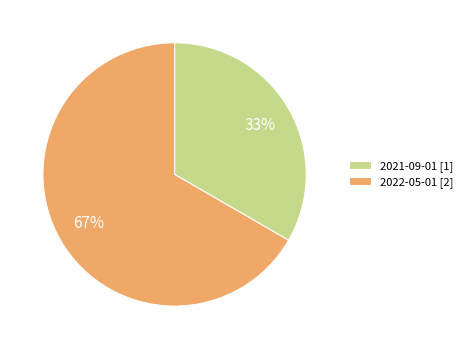

To the nearest percent, what is the average slice percentage?

50%